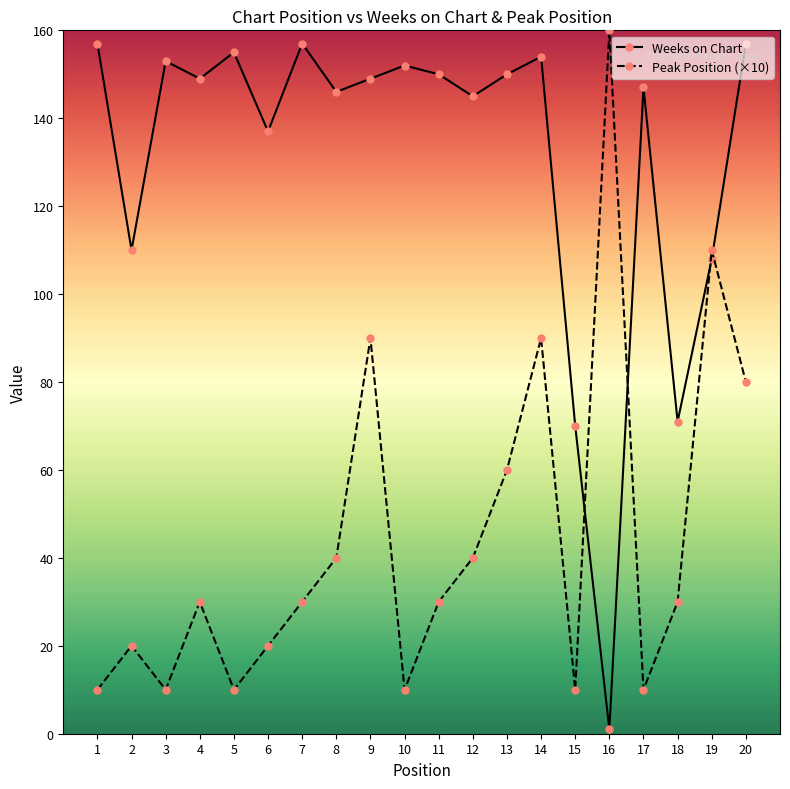

Which category has the lowest value in the Weeks on Chart series?

16